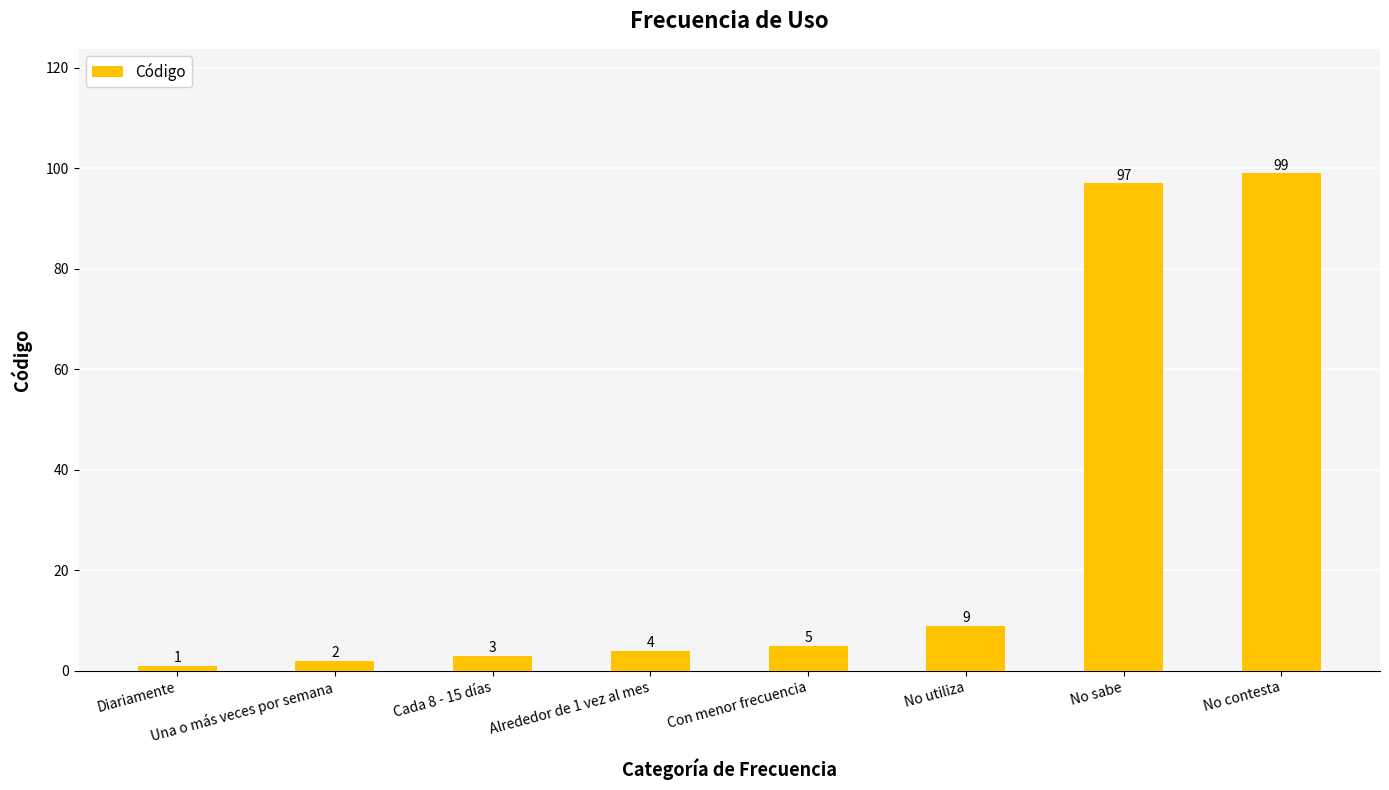

What is the difference between the second highest and minimum values?

96